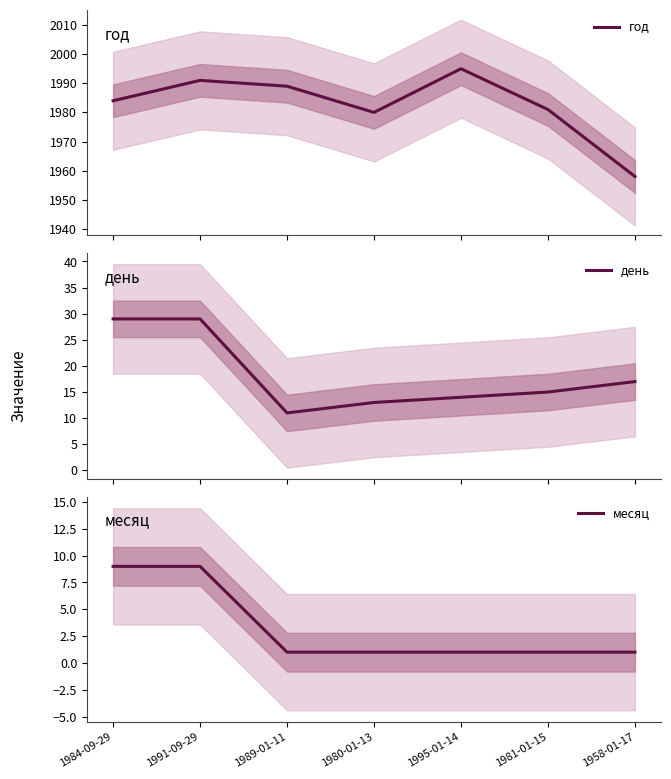

How many categories are shown in the chart?

7